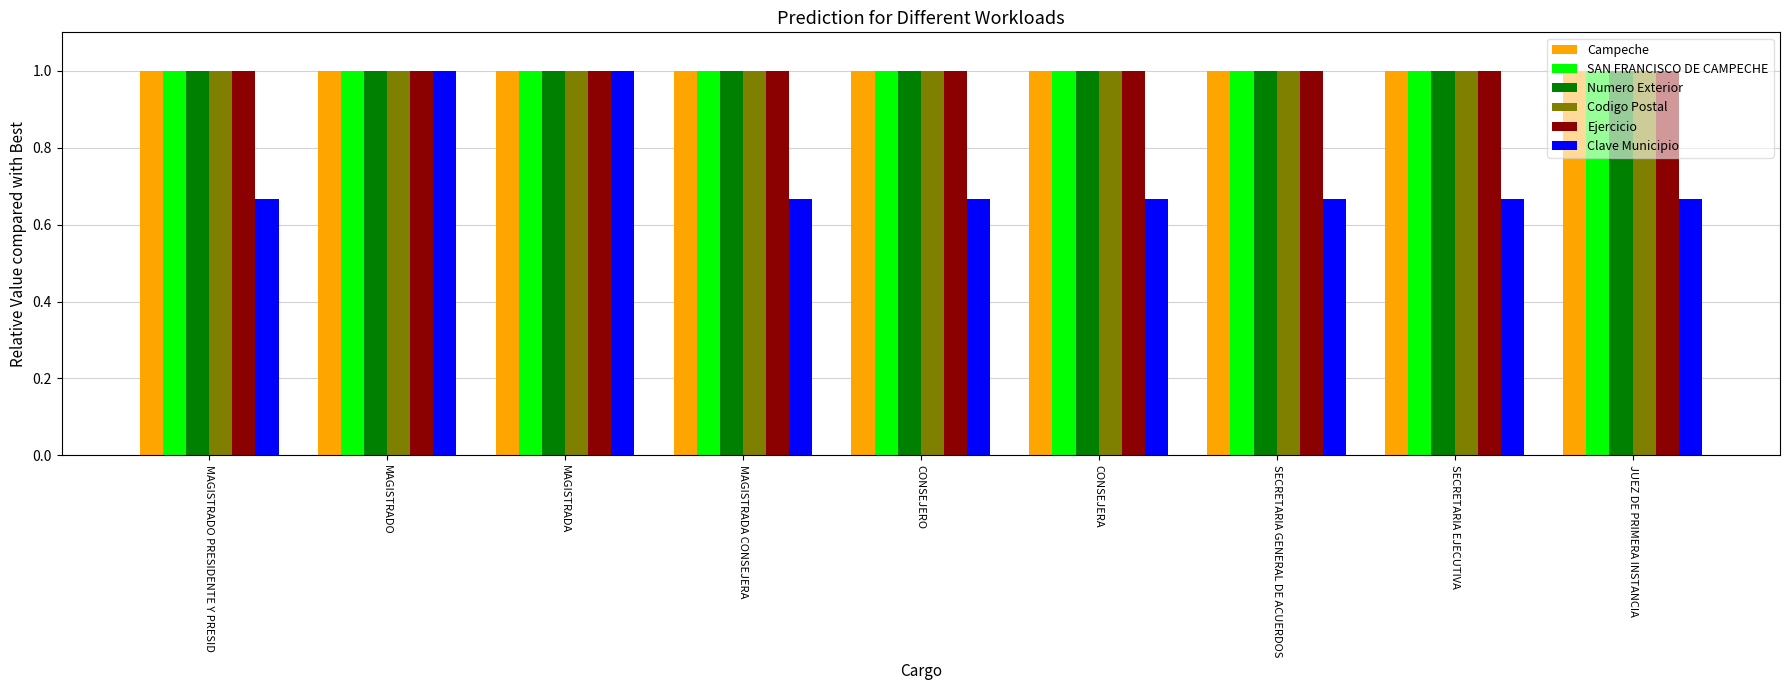

Read the Ejercicio value at MAGISTRADA CONSEJERA.

1.0